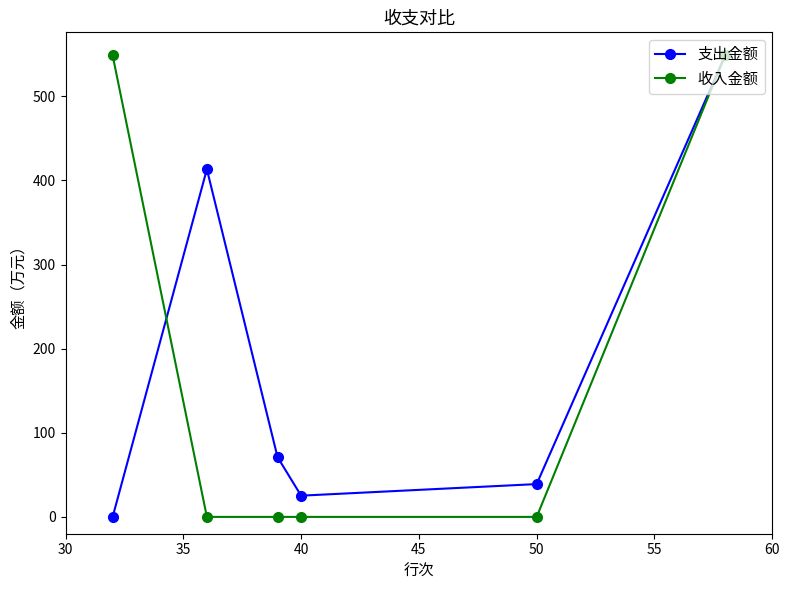

At how many categories does at least one series exceed 158?

3